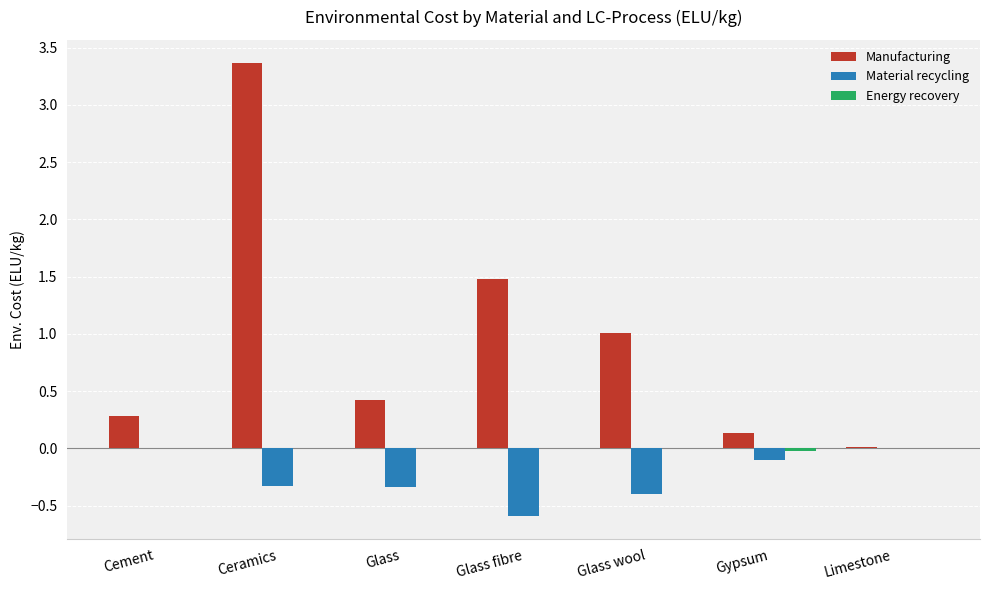

Is the value of Material recycling at Ceramics greater than the value of Manufacturing at Limestone?

No